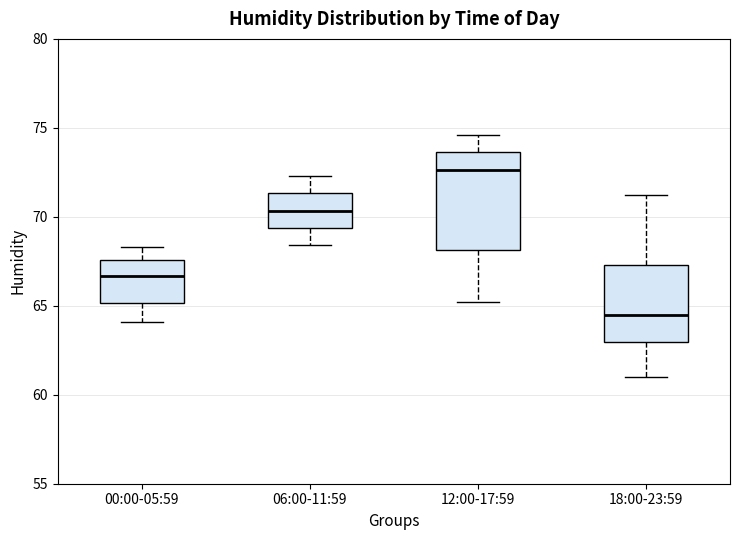

Comparing the boxes themselves (not the whiskers), which one is the tallest?

12:00-17:59